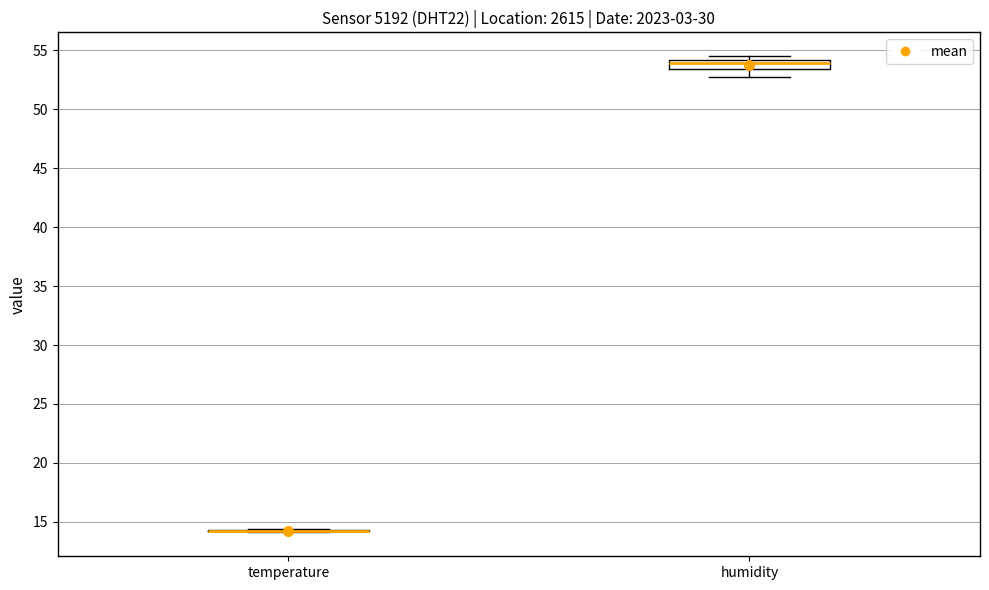

Reading left to right, transcribe this box plot: for each box, give where its median line is, the range the box spans, and where its two whiskers end, as read against the y-axis. The values are not printed on the chart, so give them approximately, as read against the axis.

temperature: box collapsed to a line at 14.0, whiskers 14.0 to 14.5
humidity: median 54.0 (inside the box), box 53.5 to 54.0, whiskers 52.5 to 54.5